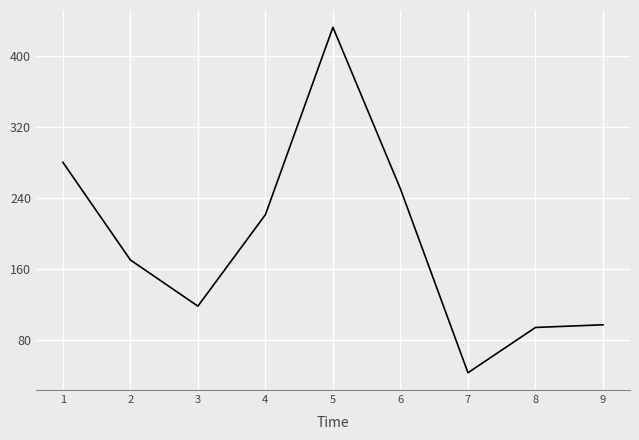

Read the value at 3, to the nearest 50.

100